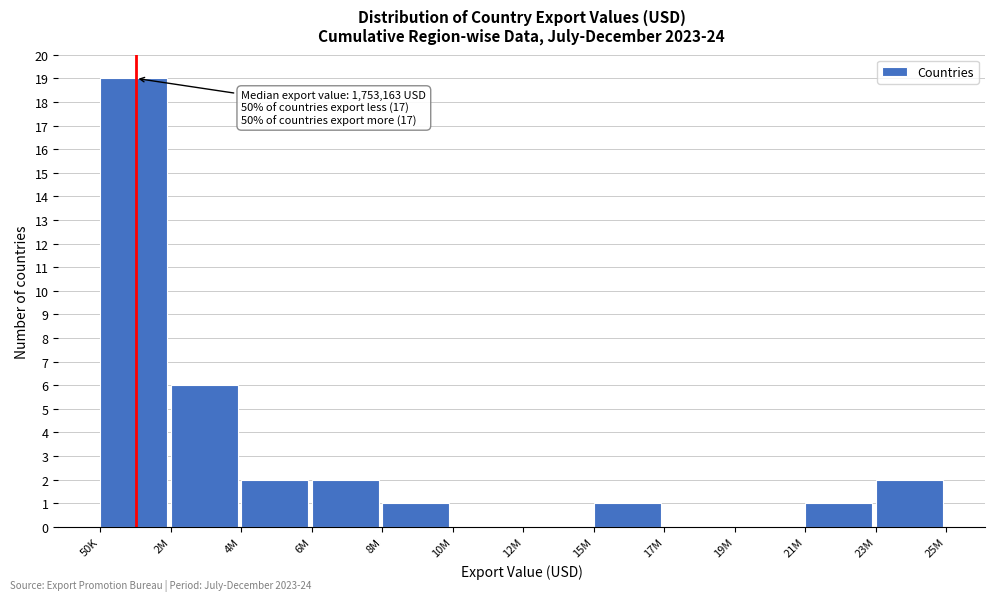

Reading left to right, what are all the values shown in this chart?

50K=19	2M=6	4M=2	6M=2	8M=1	10M=0	12M=0	15M=1	17M=0	19M=0	21M=1	23M=2